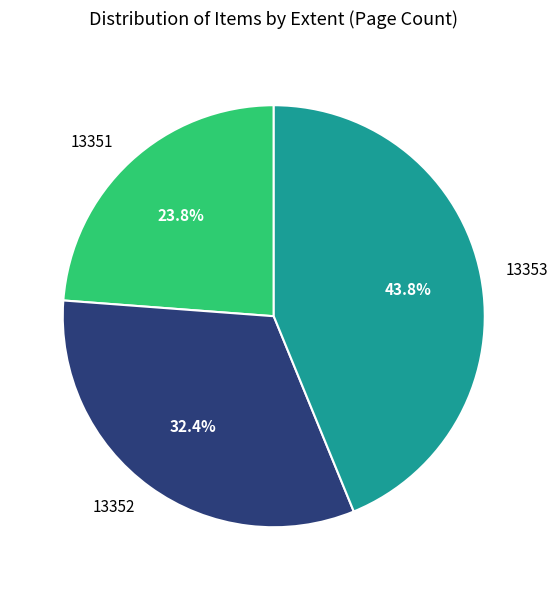

Is it true that 13352 is 32% of the pie?

True